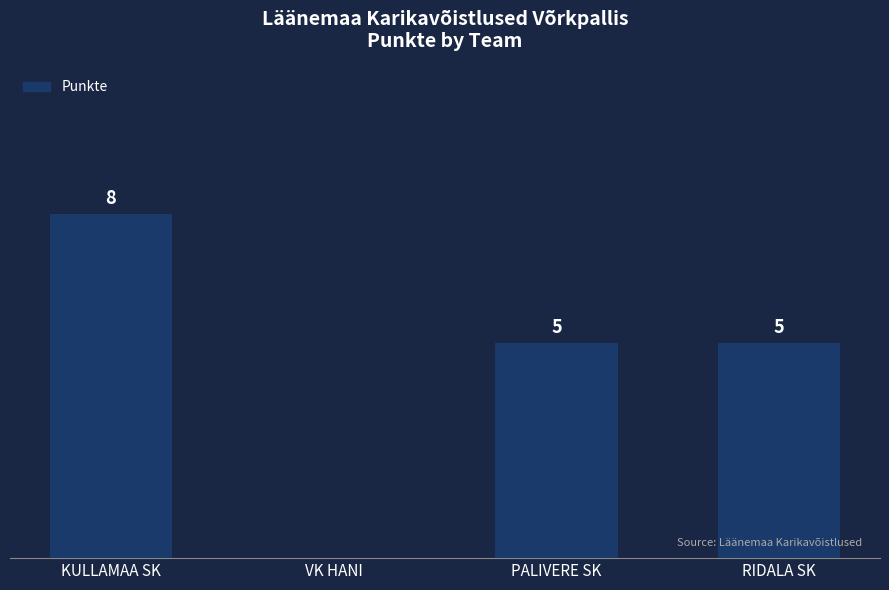

Between VK HANI and PALIVERE SK, which is larger?

PALIVERE SK